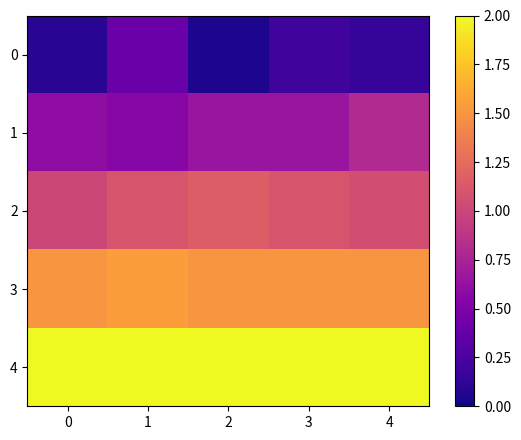

What is the total value across all series at 2?

5.3